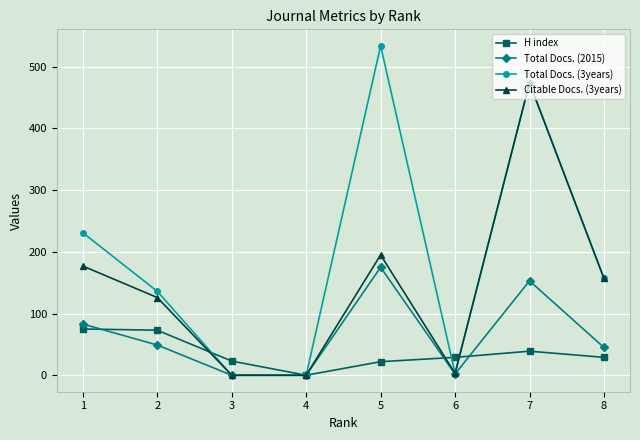

At which category does H index reach its first local valley?

4